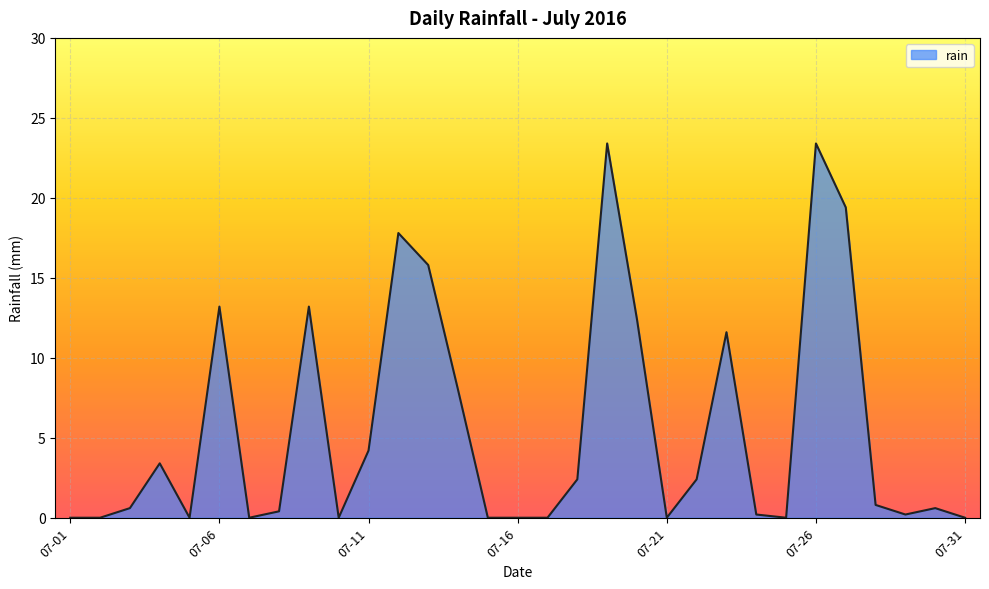

What is the greatest value displayed?

23.4